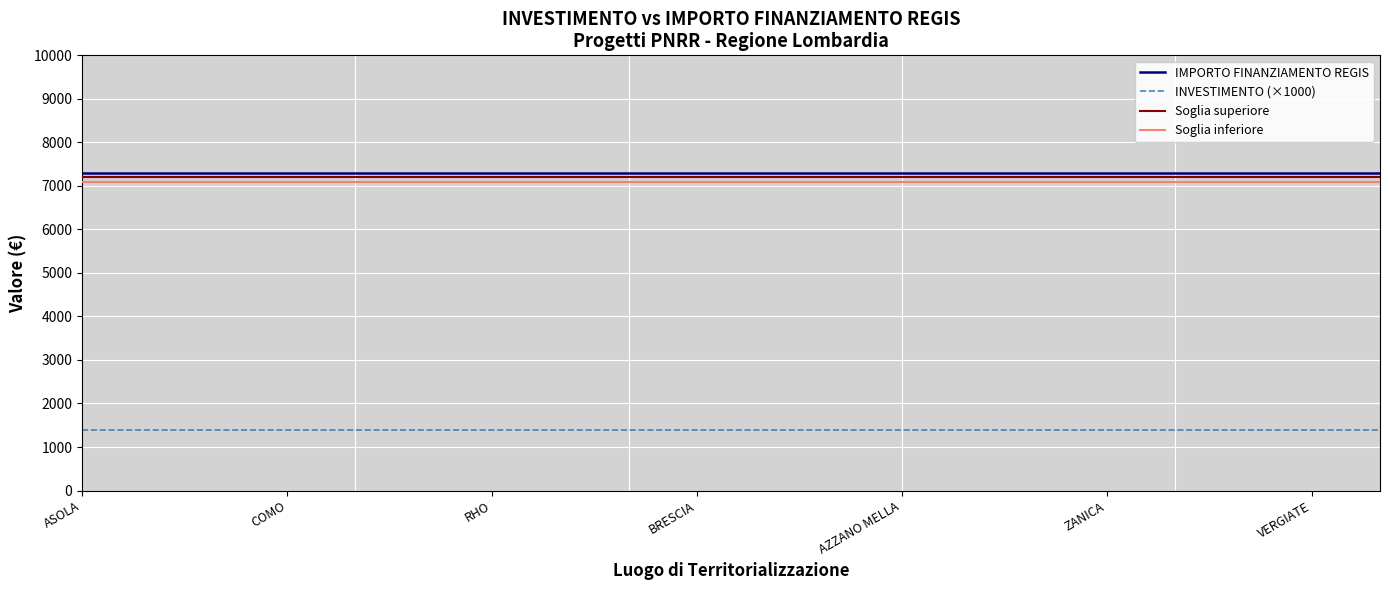

True or false: IMPORTO FINANZIAMENTO REGIS and INVESTIMENTO (×1000) cross at least once.

False